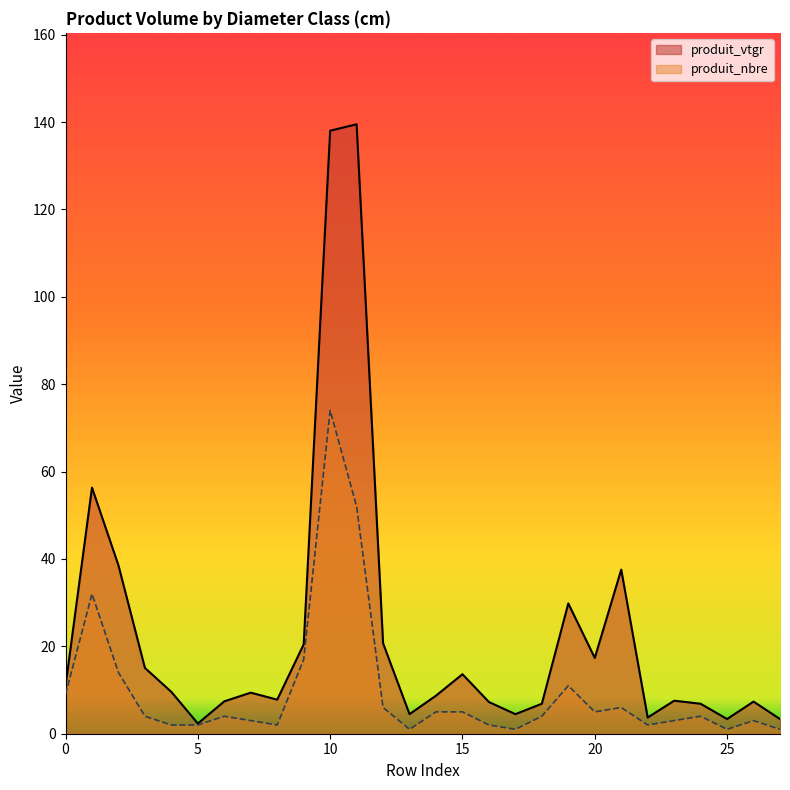

Which series has the largest total across all categories?

produit_vtgr